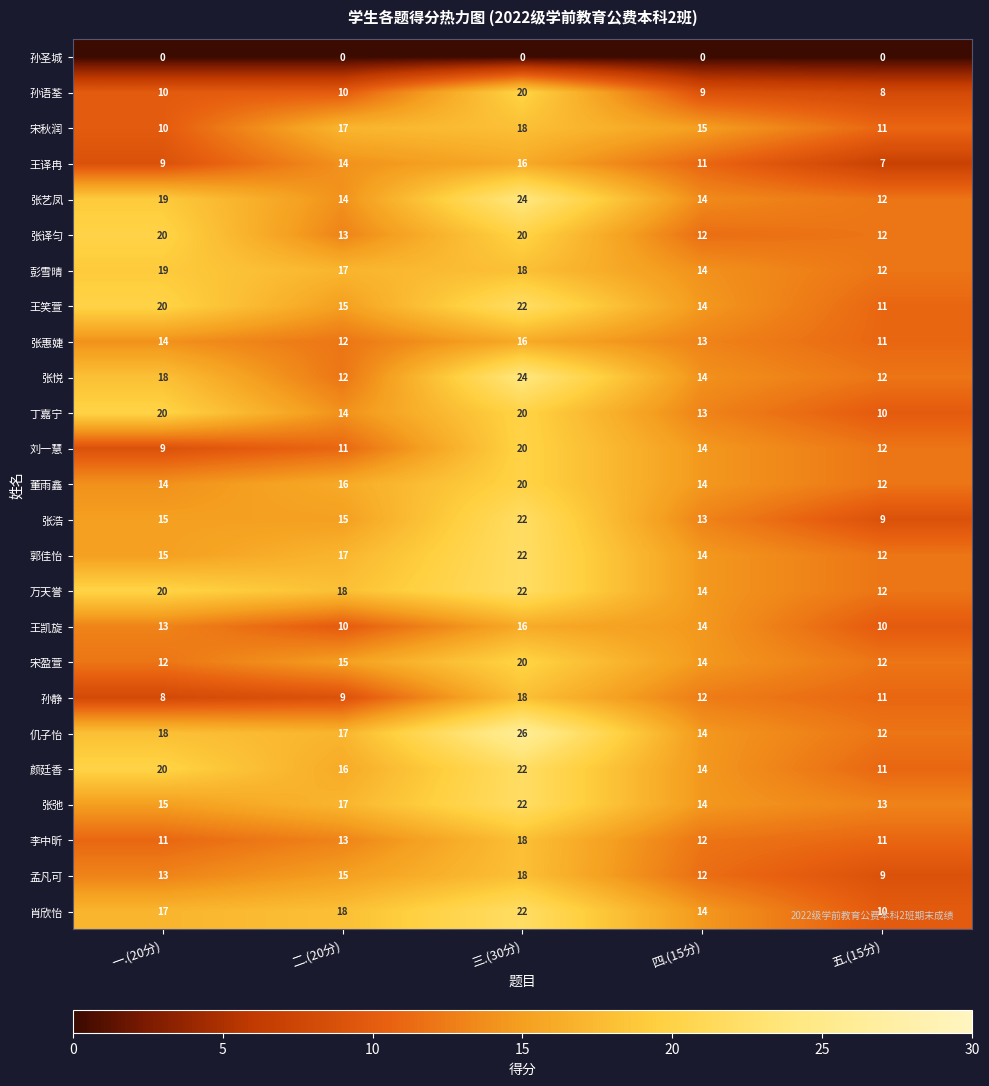

At how many categories does at least one series exceed 5?

5